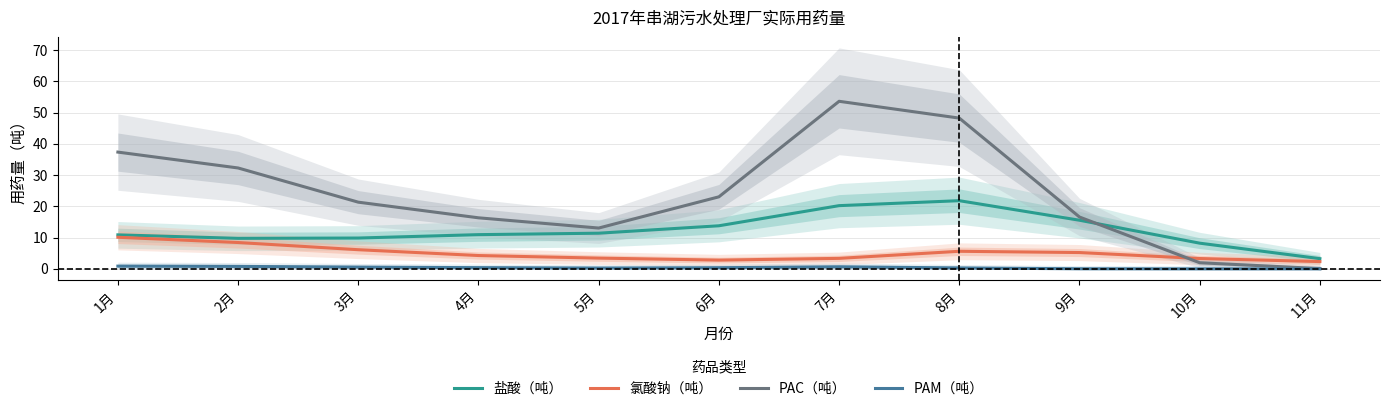

Which has a higher value, 8月 or 1月?

8月